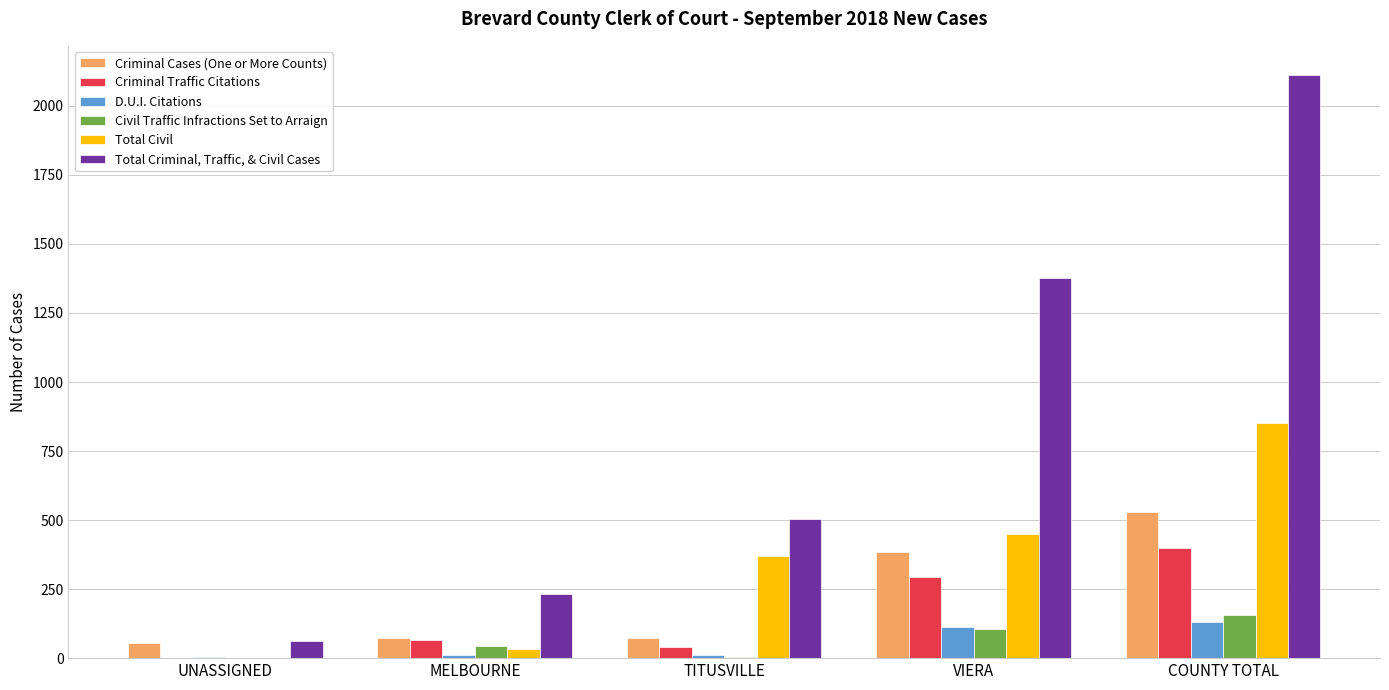

What is the sum of the Criminal Traffic Citations values at MELBOURNE and COUNTY TOTAL?

465